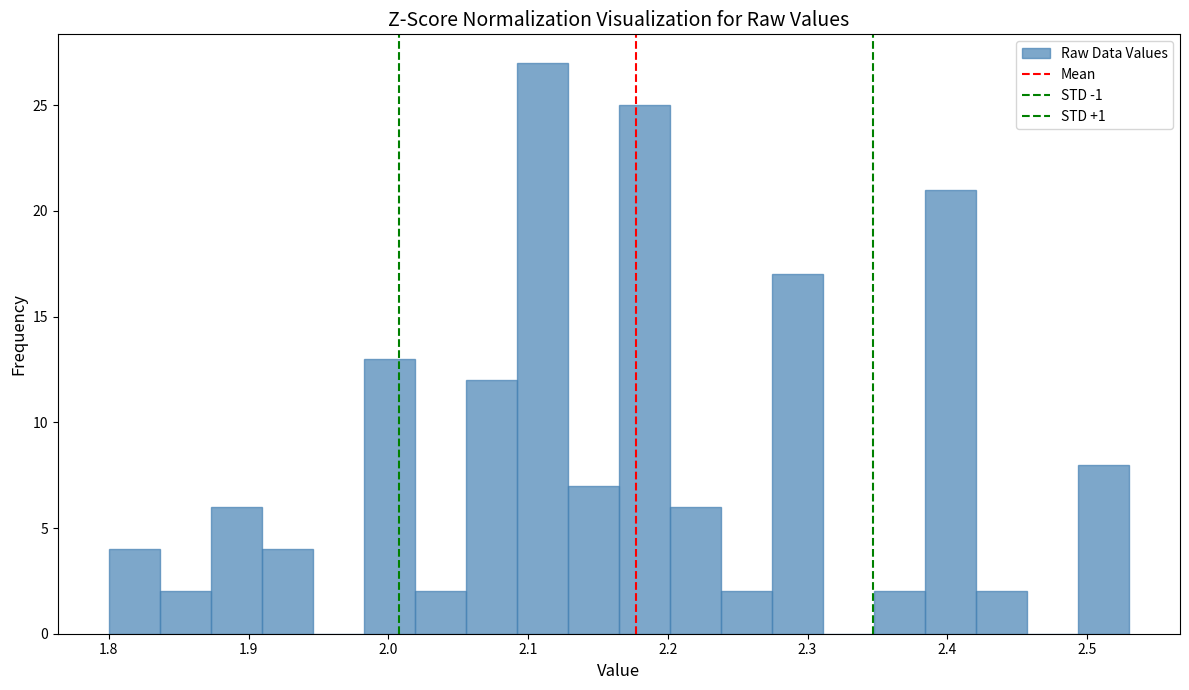

Read against the x-axis, roughly where is the centre of the tallest bar?

2.11